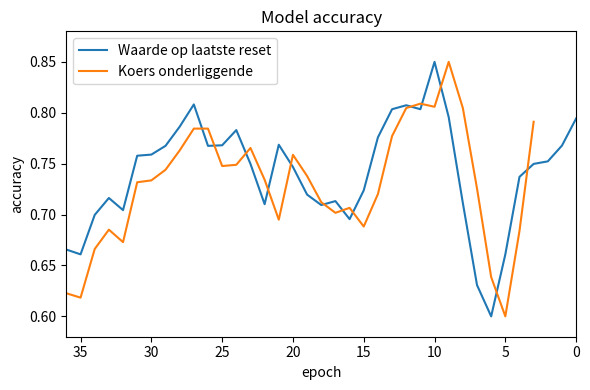

True or false: Waarde op laatste reset has more than 0 interior local peaks.

True